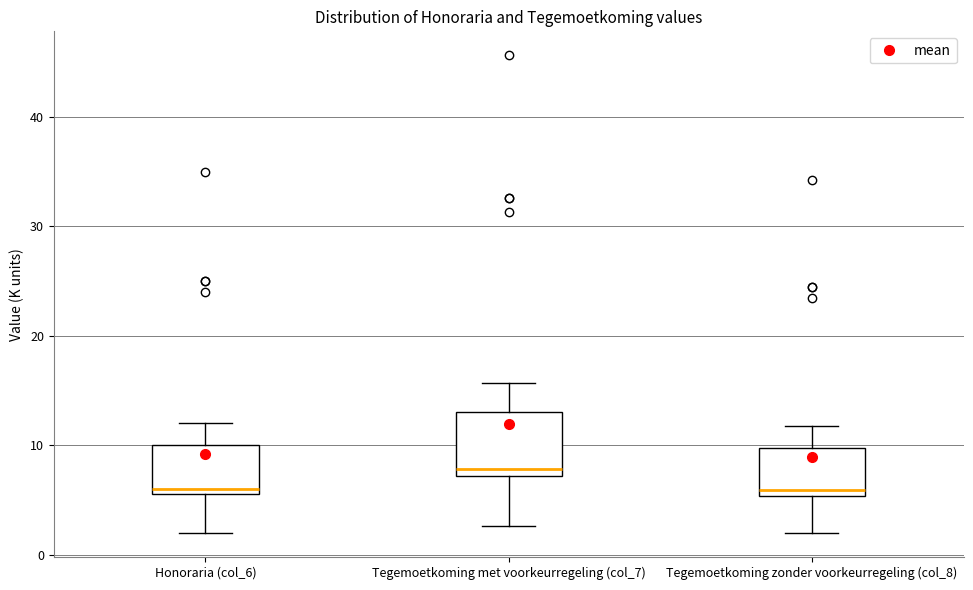

Reading left to right, read every box against the y-axis: the position of its median line, the range the box covers, and the ends of its whiskers. The values are not printed on the chart, so give them approximately, as read against the axis.

Honoraria (col_6): median 6 (just above the box's lower edge), box 6 to 10, whiskers 2 to 12
Tegemoetkoming met voorkeurregeling (col_7): median 8, box 7 to 13, whiskers 3 to 16
Tegemoetkoming zonder voorkeurregeling (col_8): median 6, box 5 to 10, whiskers 2 to 12